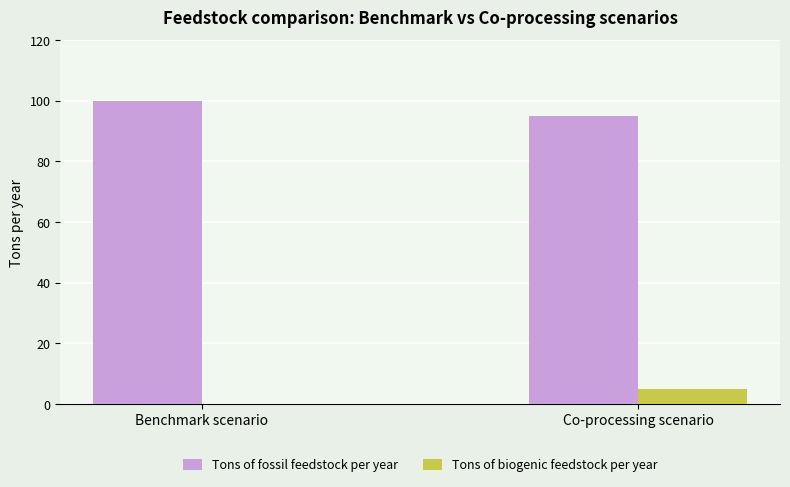

Where is Tons of fossil feedstock per year nearest to the value 97?

Co-processing scenario